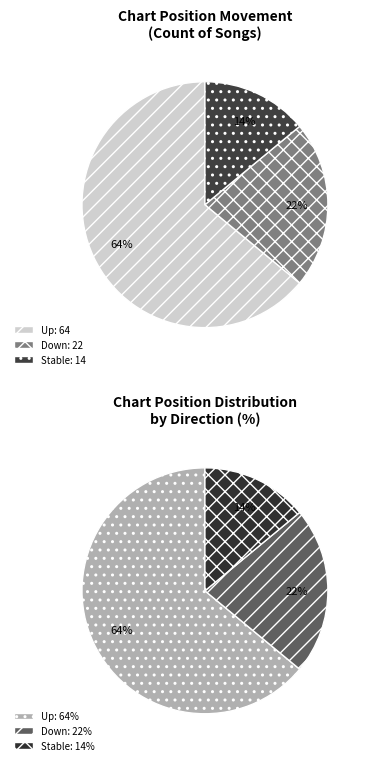

Does up account for over 50% of the chart?

Yes